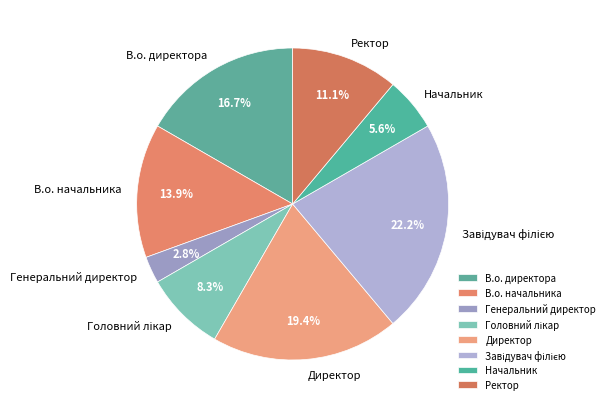

How much of the chart is everything except Ректор?

88.9%